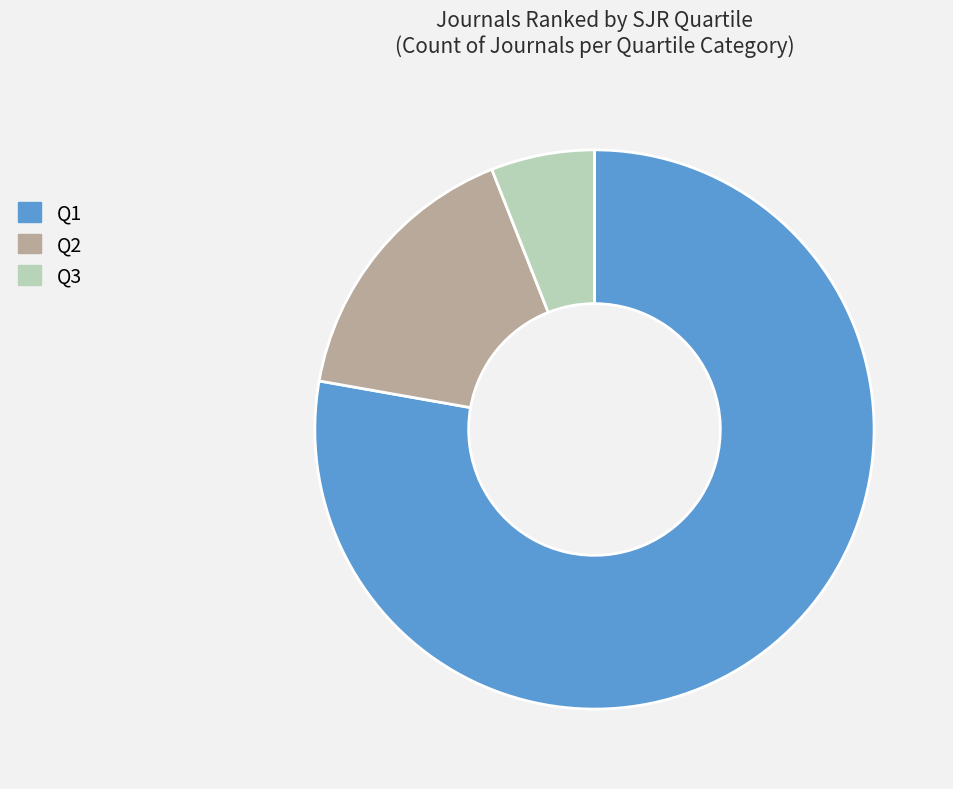

Is it true that Q1 is 78% of the pie?

True